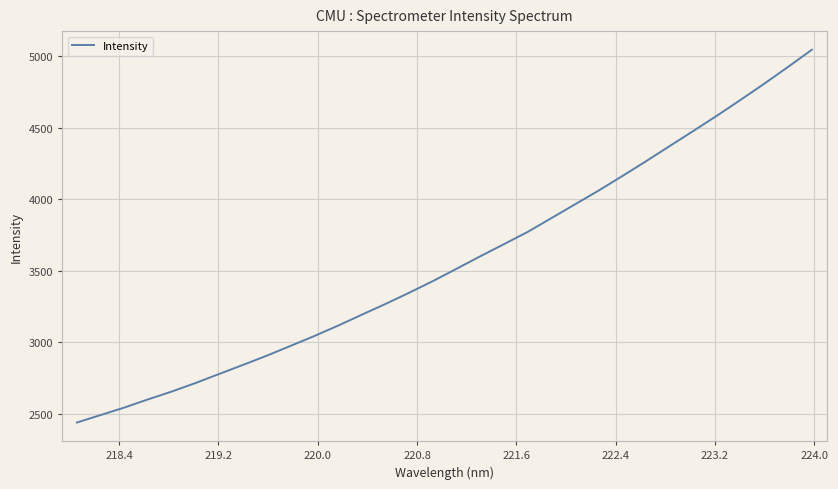

What is the maximum value shown in the chart?

5044.3